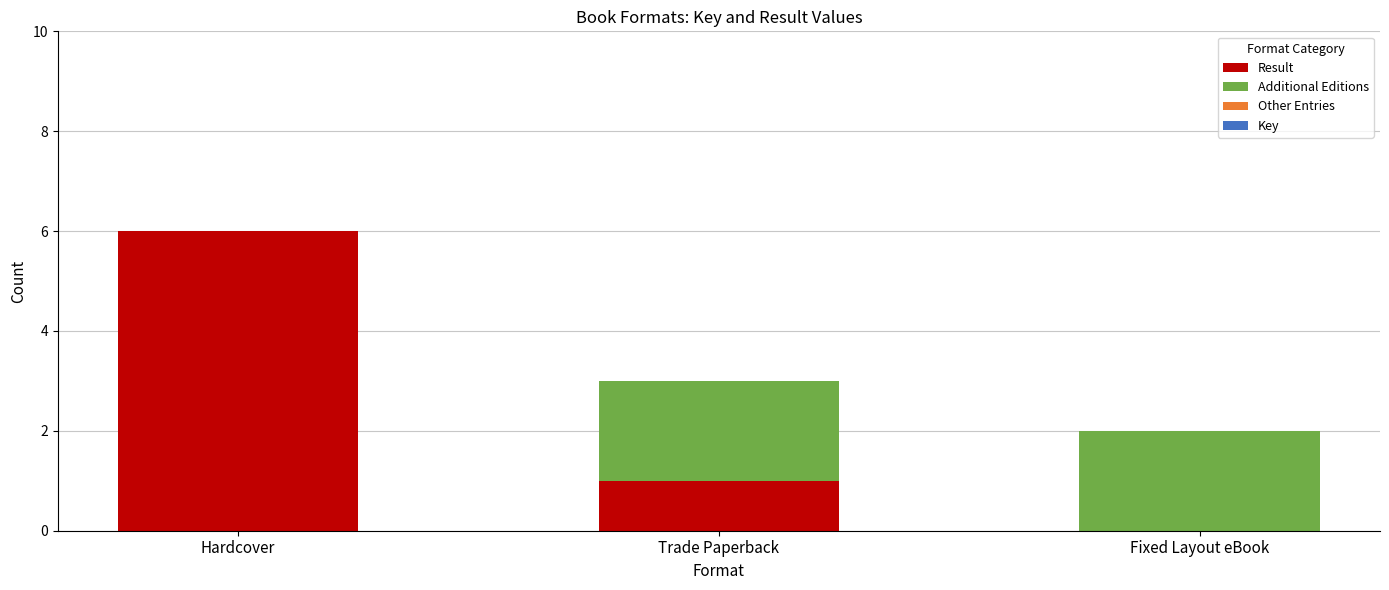

What is the sum of the Result values at Fixed Layout eBook and Hardcover?

6